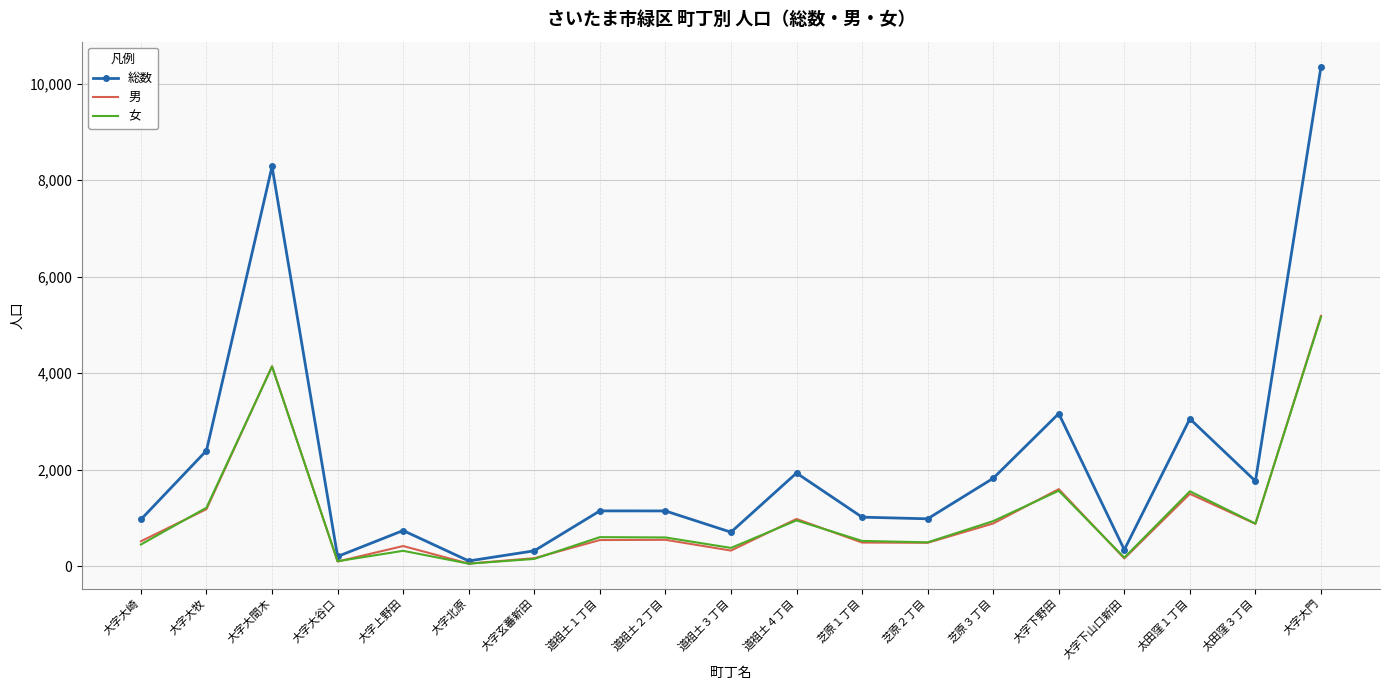

What position from the left is 道祖土１丁目?

8